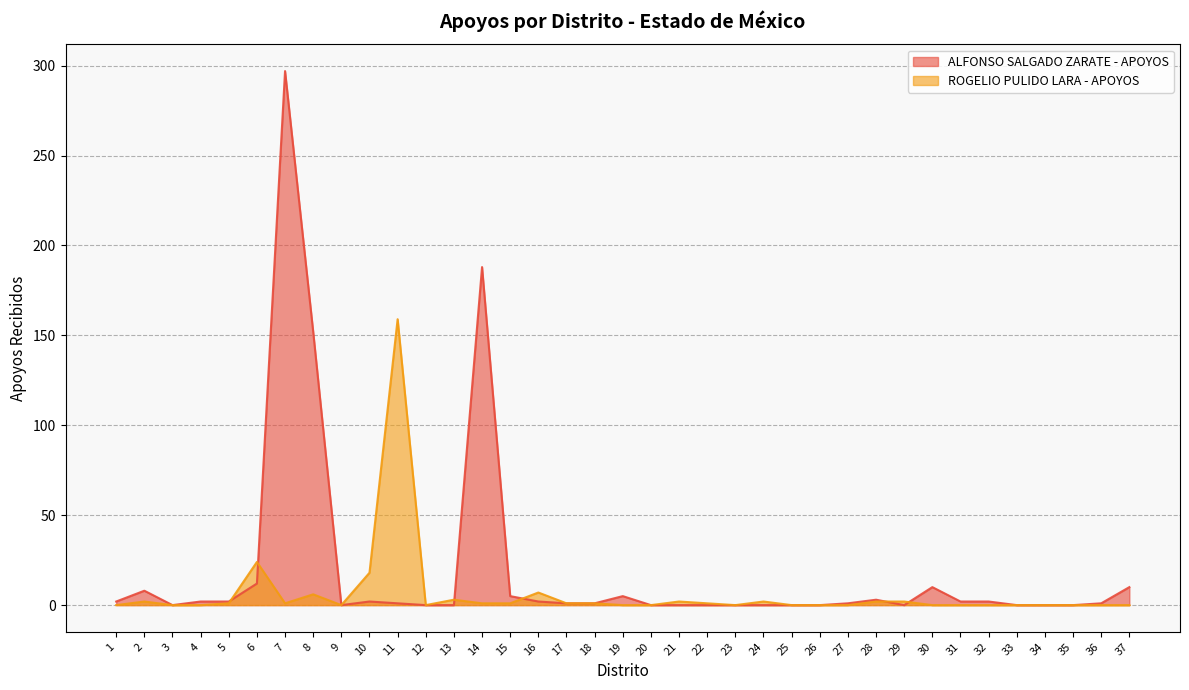

How many lines are shown in the chart?

2